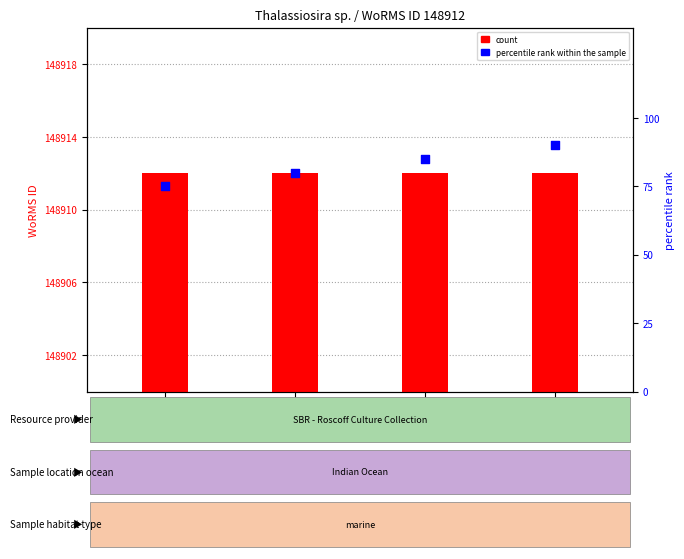

What is the total value across all series at RCC7686?

148992